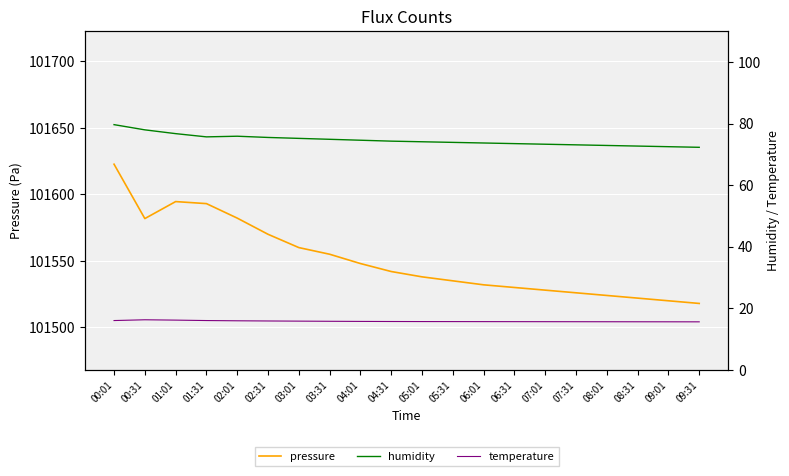

True or false: humidity has a value of 26.7 at 01:01.

False